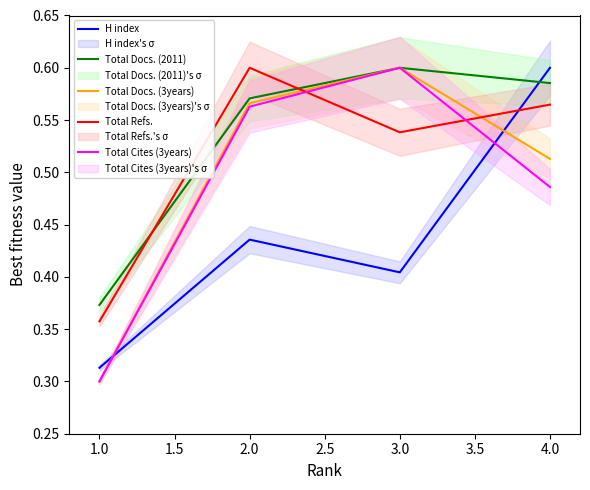

Where is the first local maximum for Total Cites (3years)?

3.0